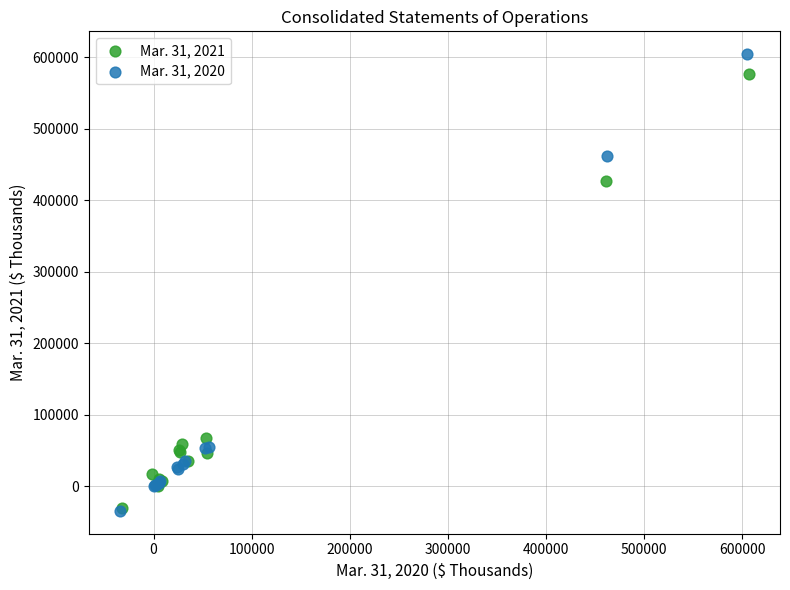

Which series has the largest Y range (max minus min)?

Mar. 31, 2020